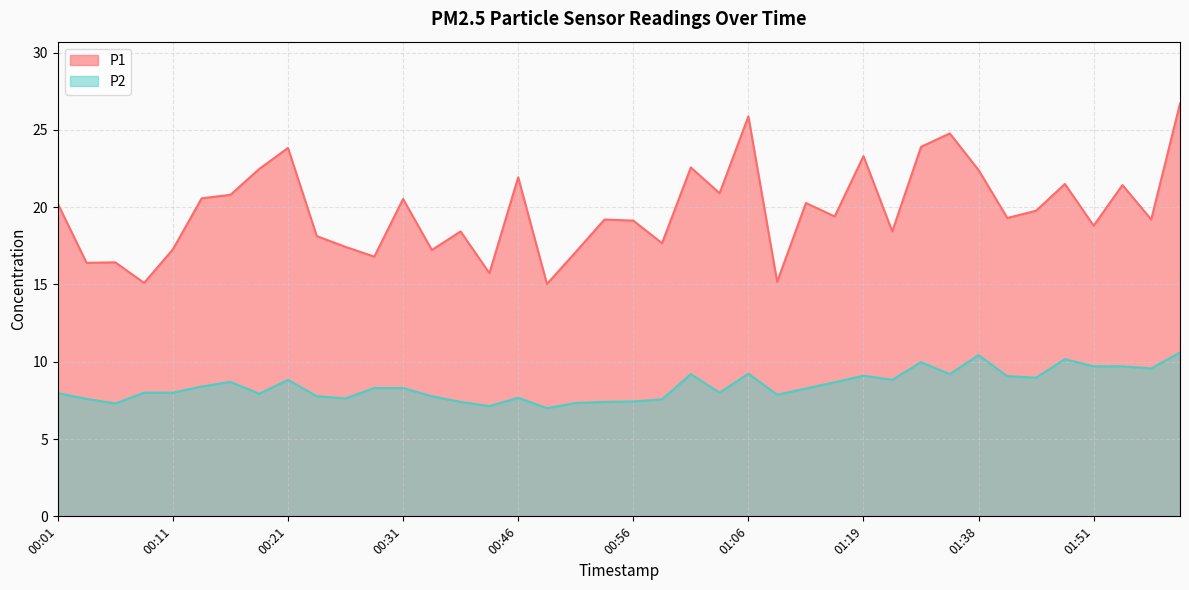

At 00:04, list the series in order from smallest to largest.

P2, P1